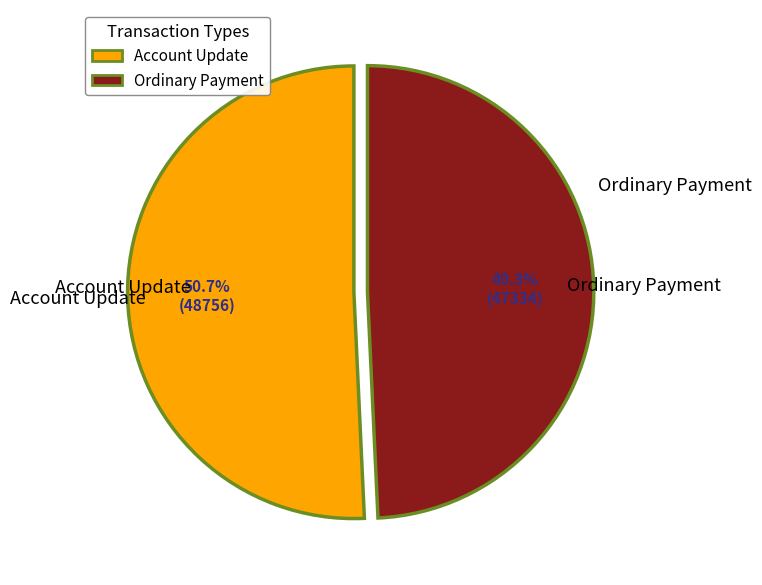

Rank the categories by value from lowest to highest.

Ordinary Payment, Account Update